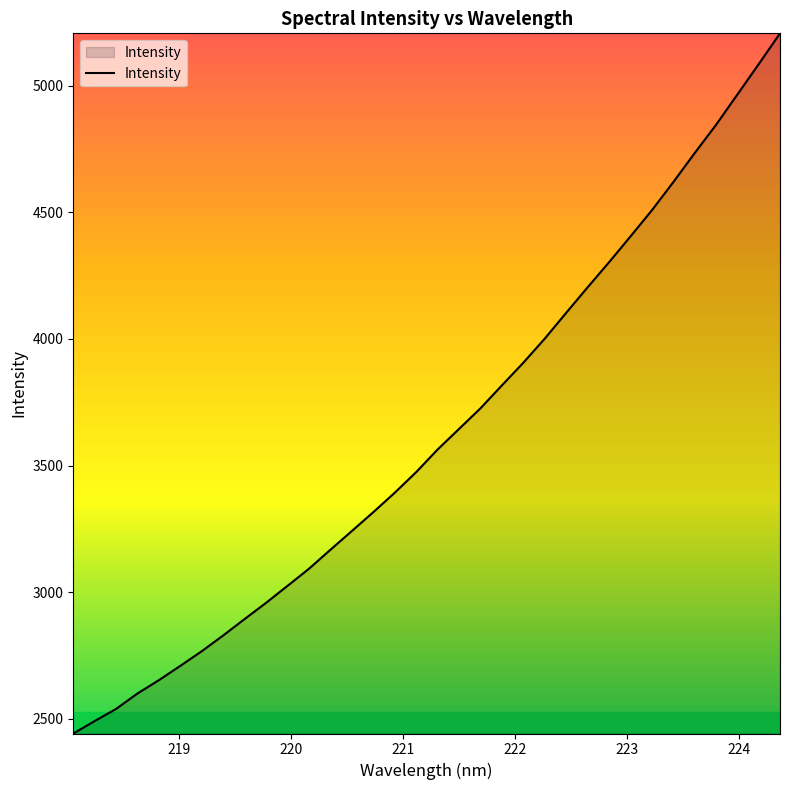

What is the greatest value displayed?

5206.1